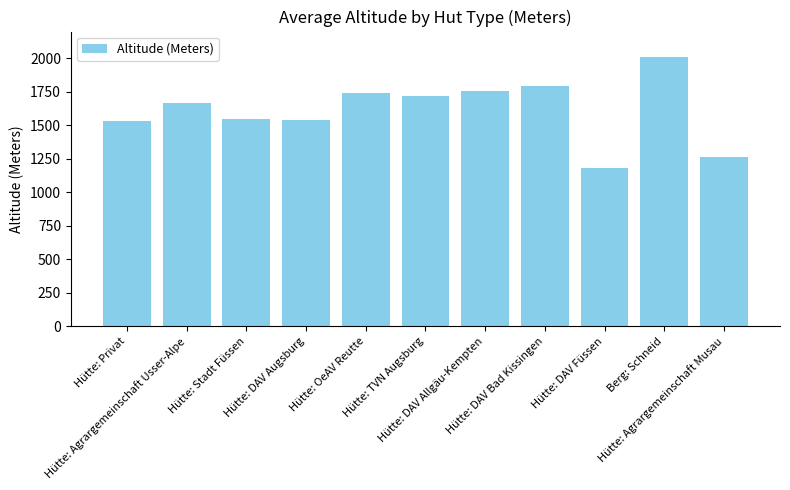

What is the difference between the maximum and minimum values?

829